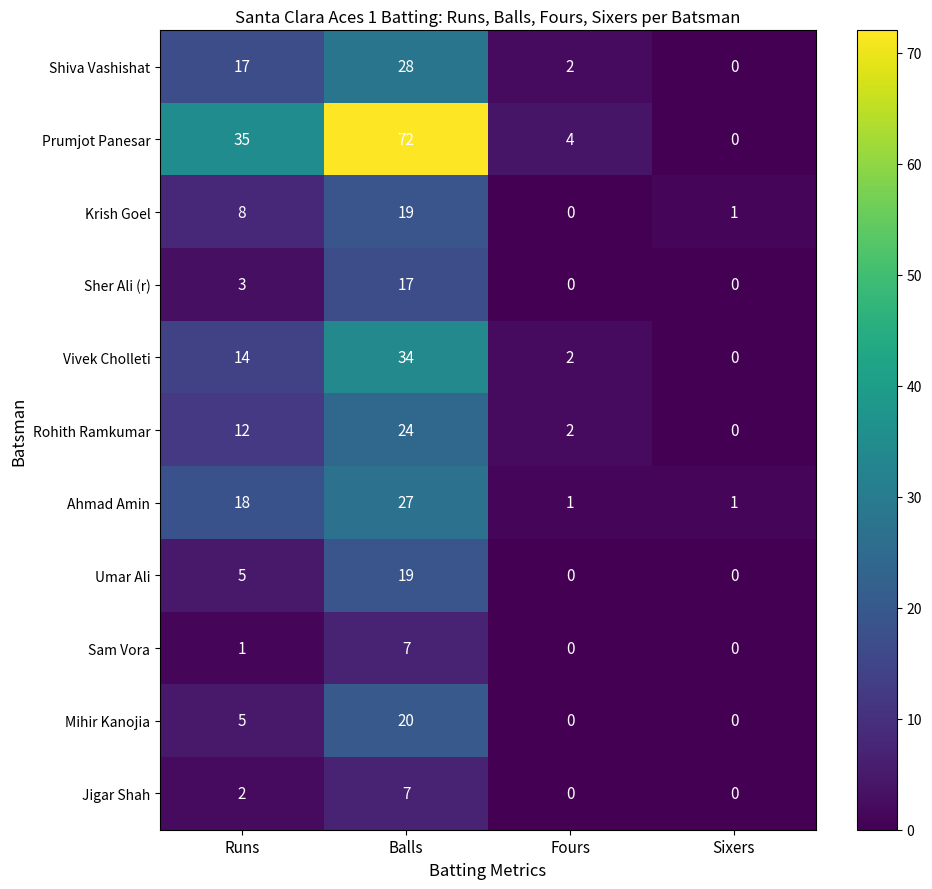

List the labels in order of Rohith Ramkumar value, smallest first.

Sixers, Fours, Runs, Balls